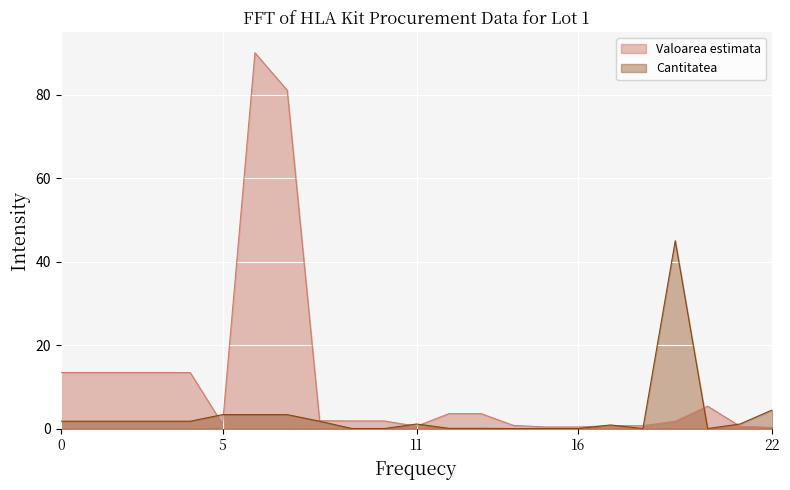

The Cantitatea series shows 3.4 at 5. True or false?

True